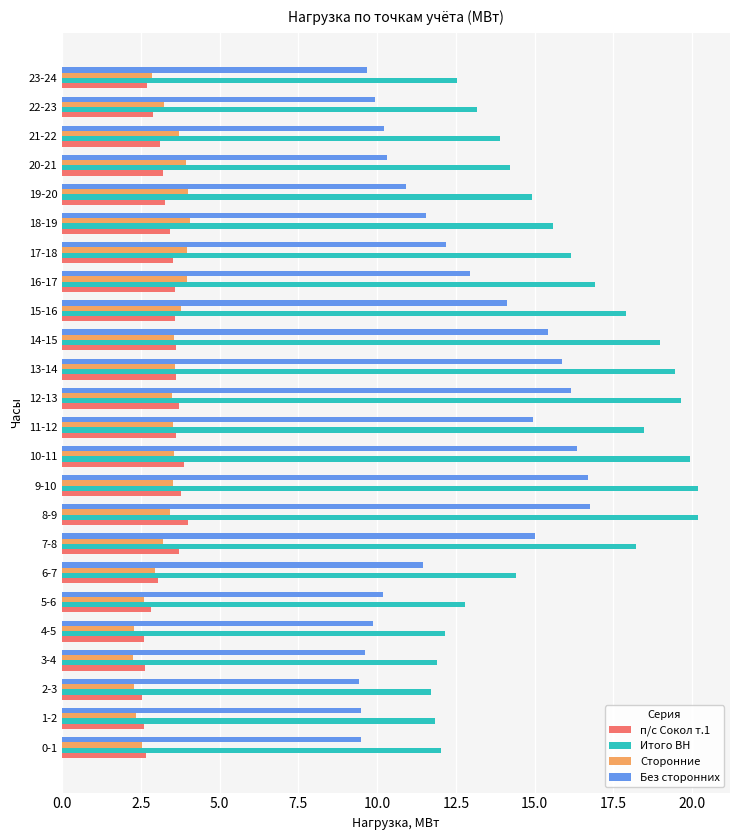

The value of п/с Сокол т.1 at 6-7 is 3.1. True or false?

True